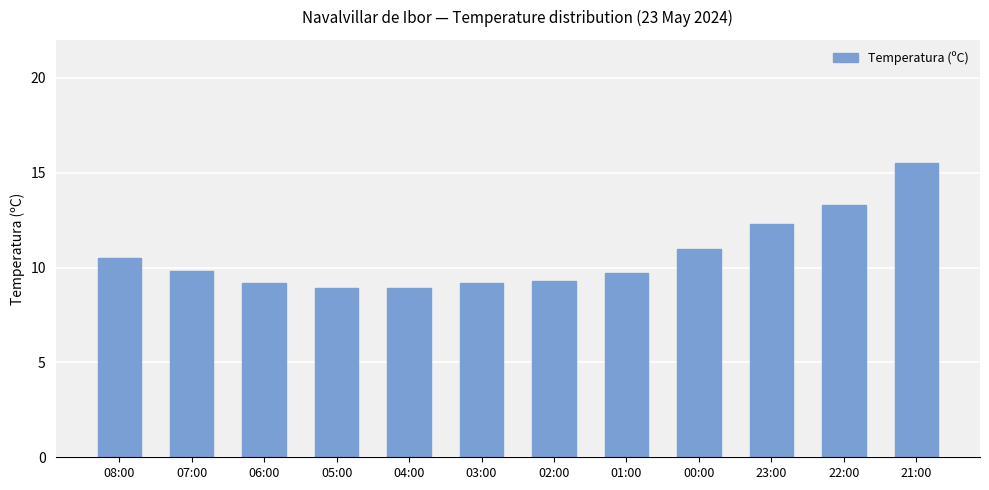

The chart shows a value of 16.2 at 23:00. True or false?

False